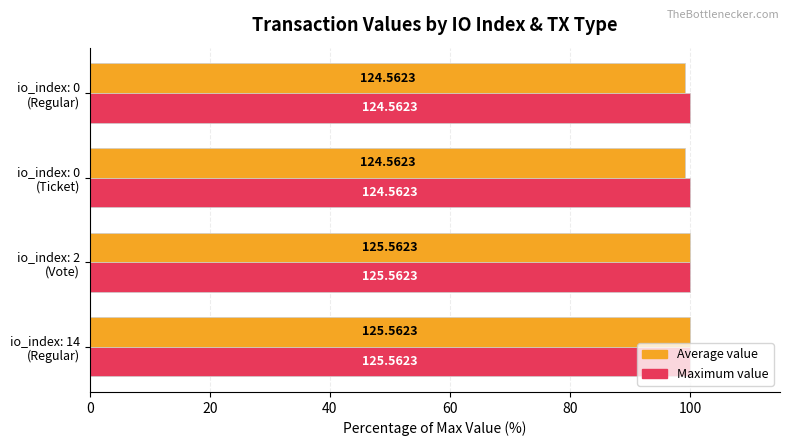

What are all the series names shown in the legend?

Average value, Maximum value